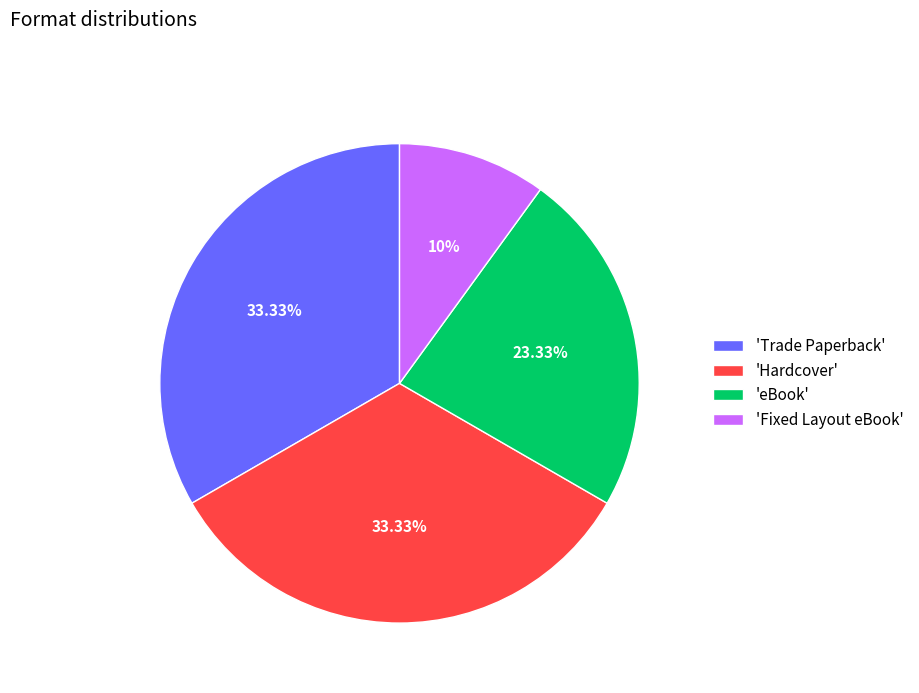

Is the sum of 'Hardcover' and 'Trade Paperback' greater than half?

Yes